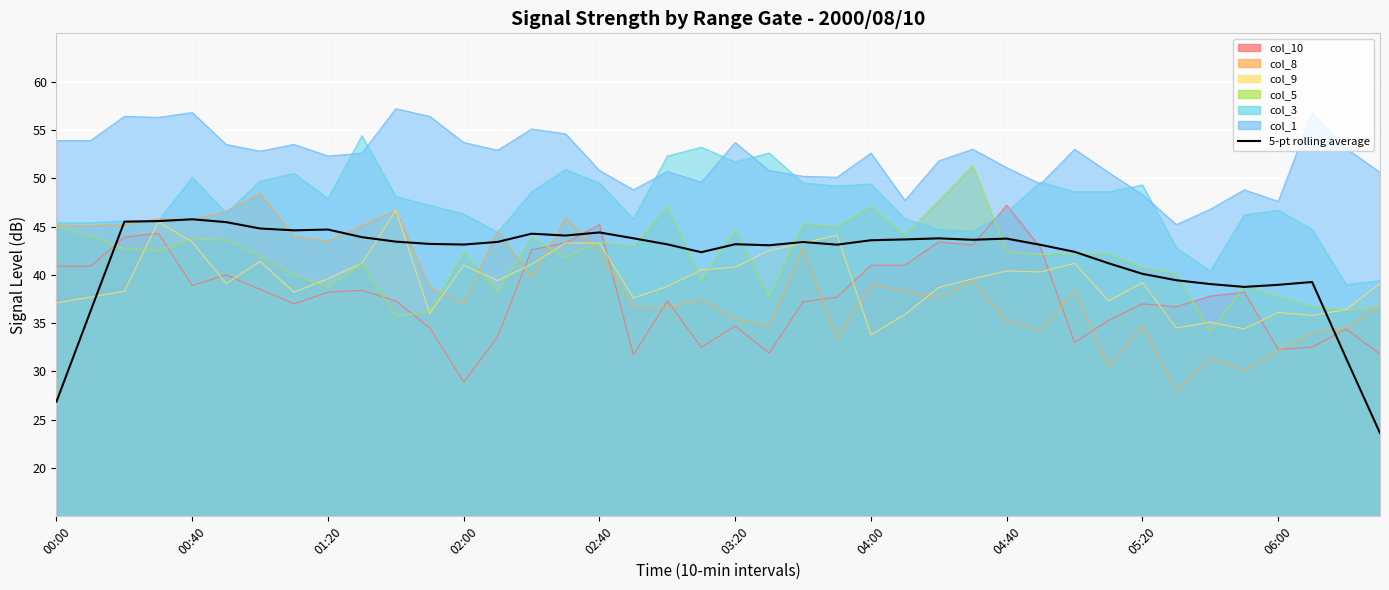

What is the approximate value at 13?

43.4